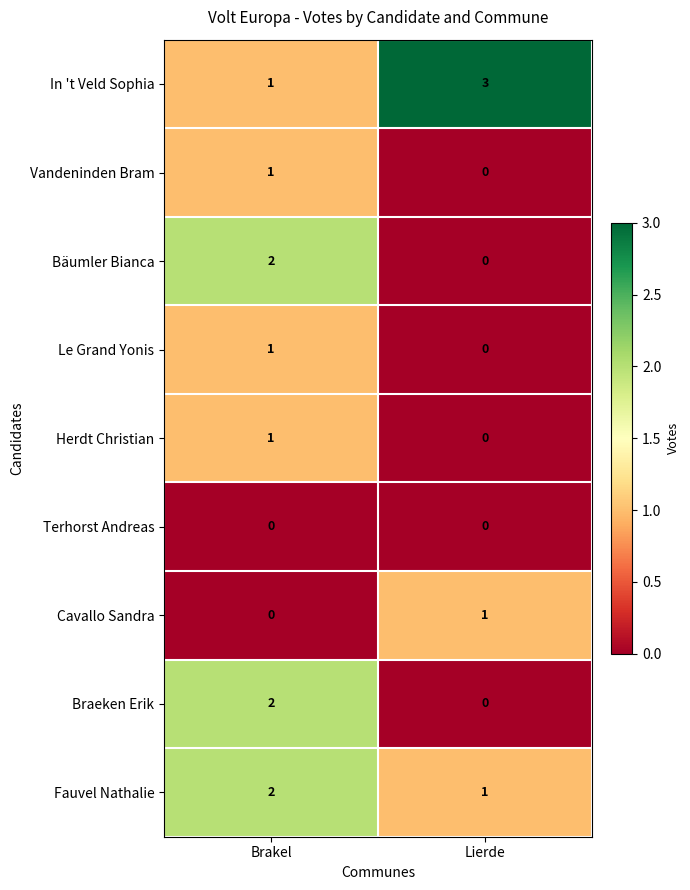

Which series has the largest total across all categories?

In 't Veld Sophia